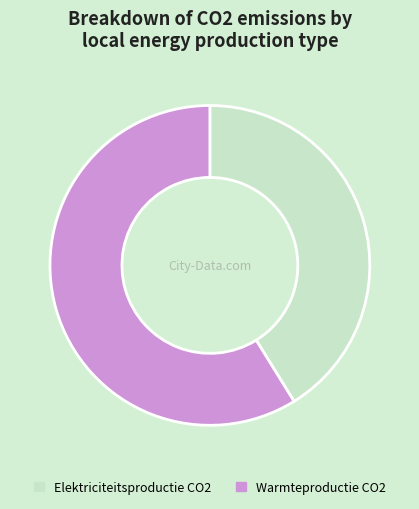

Is it true that Elektriciteitsproductie CO2 is 41% of the pie?

True